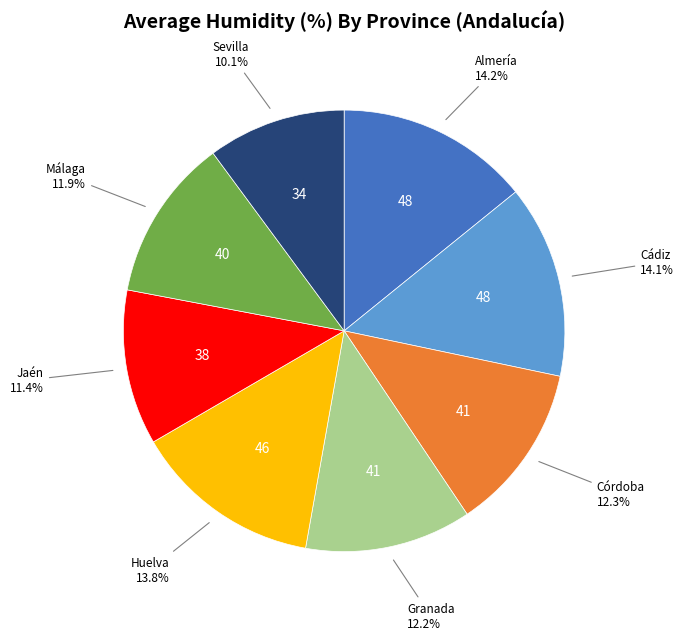

To the nearest percent, what percentage of the pie is Málaga?

12%